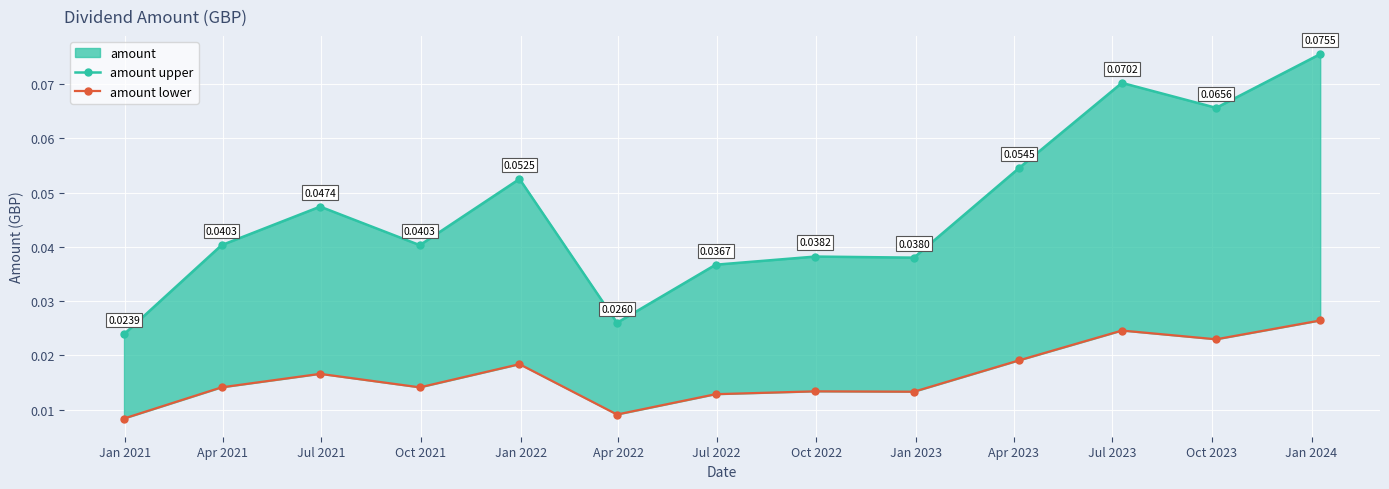

Which has a higher value, Jan 2023 or Oct 2021?

Oct 2021